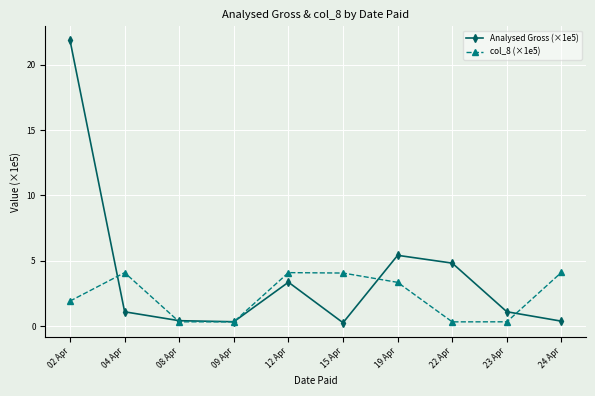

True or false: Analysed Gross (×1e5) has more than 0 points higher than both neighbors.

True